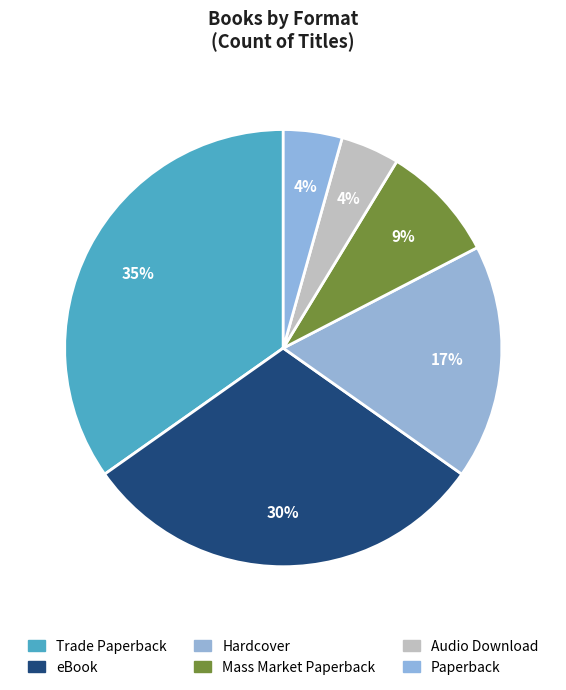

What is the change in value from eBook to Audio Download?

-12